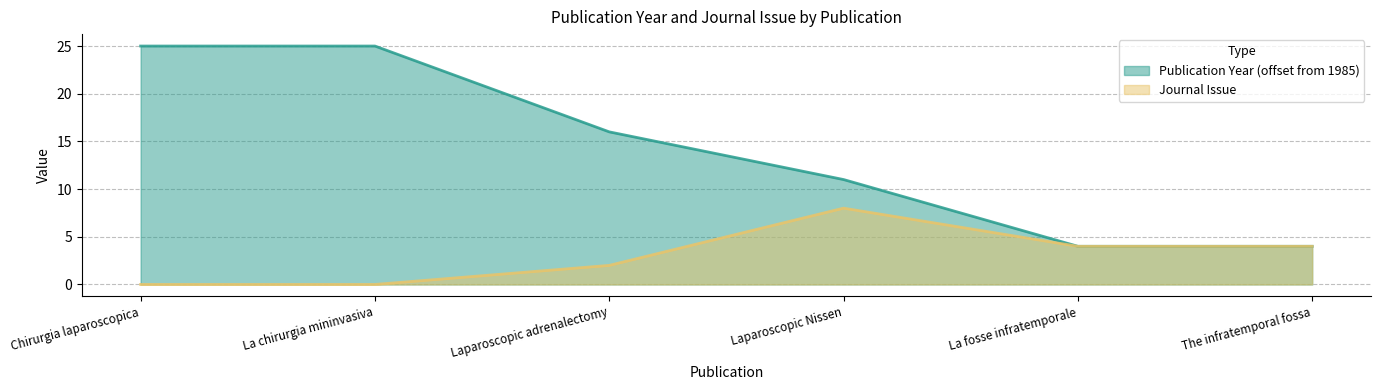

What is the total value across all series at Laparoscopic Nissen?

19